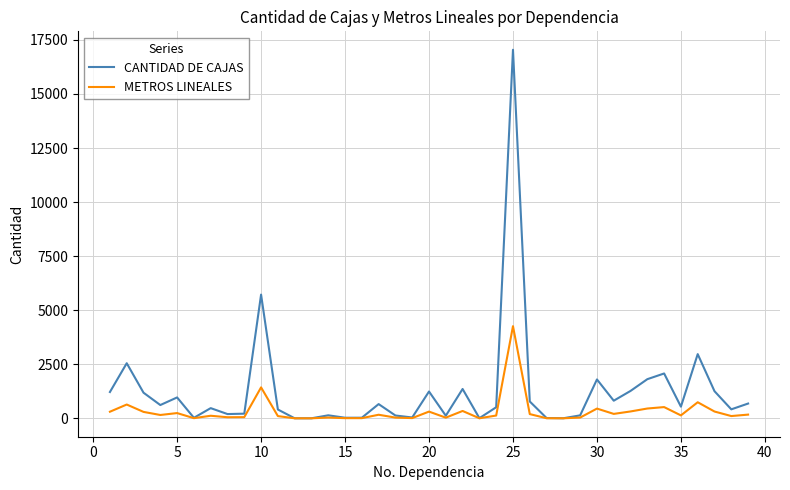

Which series has the largest range (max minus min)?

CANTIDAD DE CAJAS